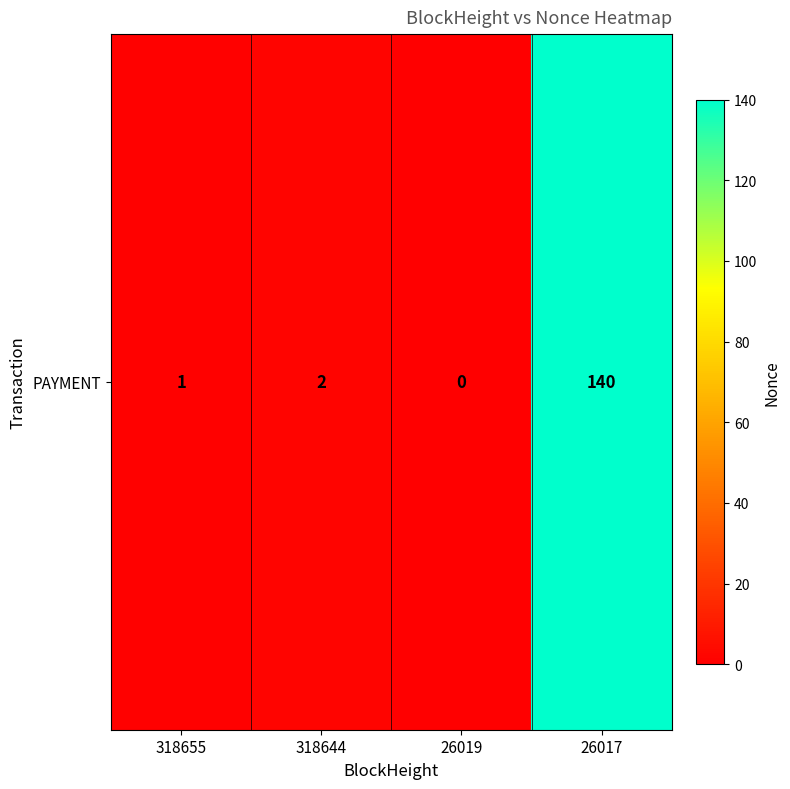

What is the difference between the values at 318655 and 26019?

1